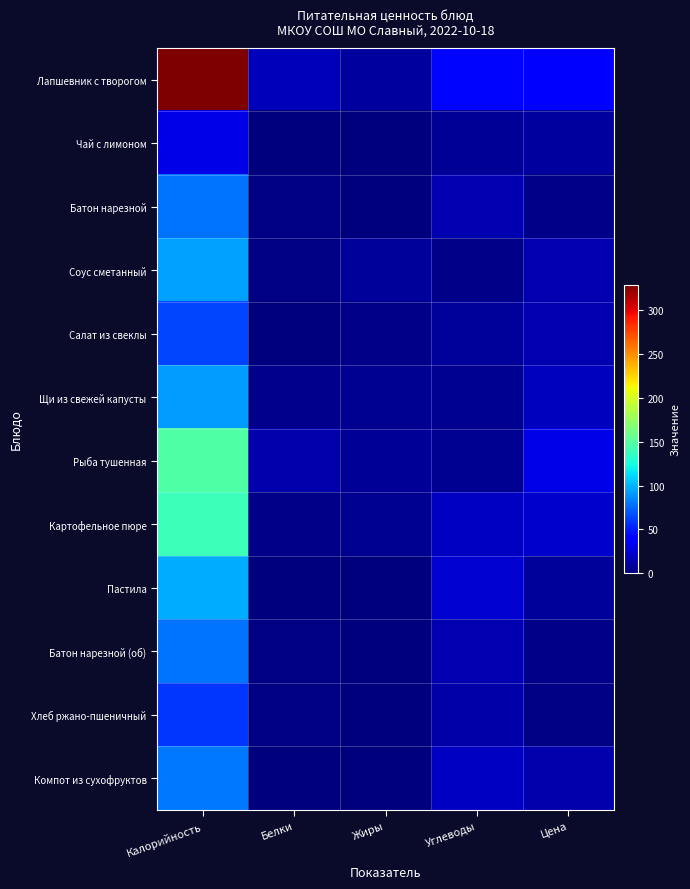

Which category has the lowest value across all series?

Жиры